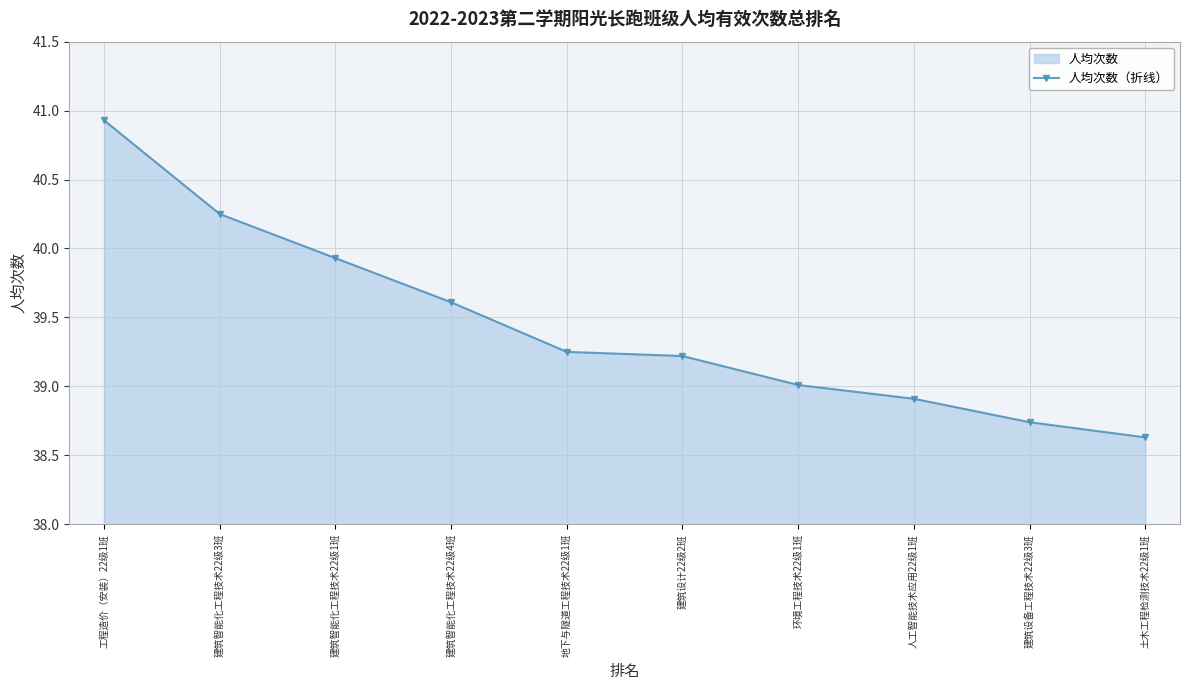

Where is the data nearest to the value 39?

环境工程技术22级1班